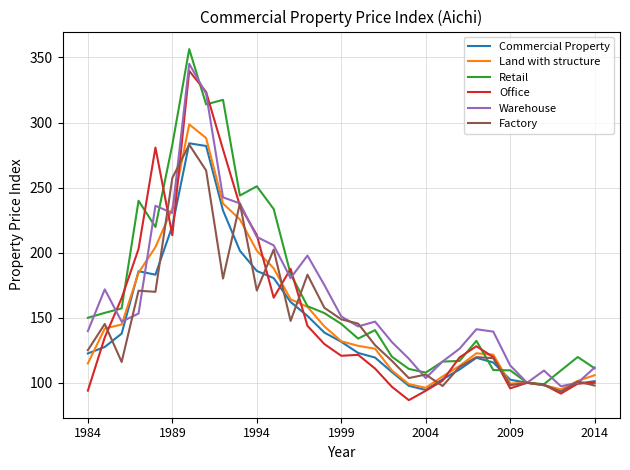

What is the greatest value displayed?

356.4